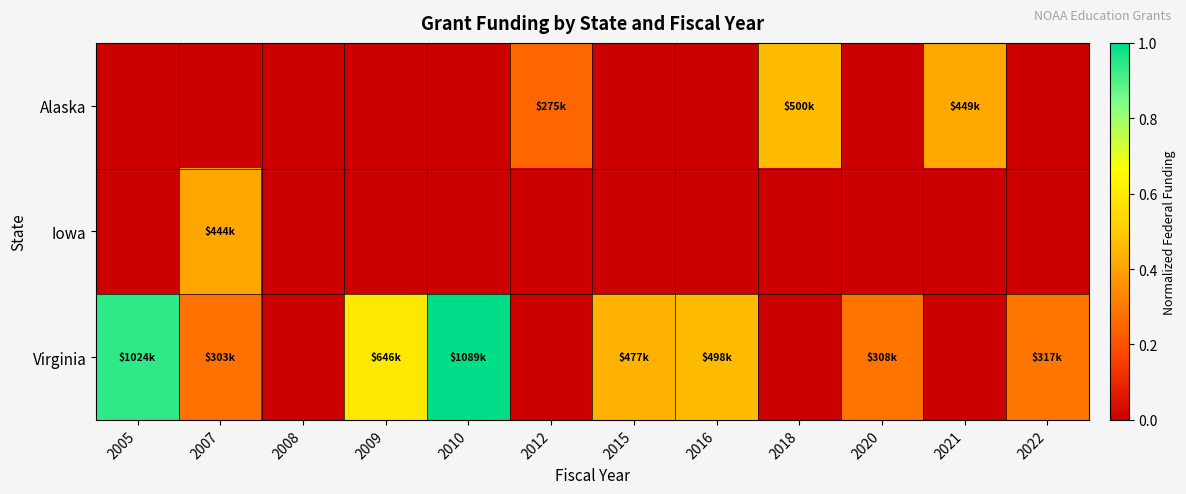

Reading left to right, list all the values displayed in this chart.

Alaska: 2005=0.0	2007=0.0	2008=0.0	2009=0.0	2010=0.0	2012=0.3	2015=0.0	2016=0.0	2018=0.5	2020=0.0	2021=0.4	2022=0.0
Iowa: 2005=0.0	2007=0.4	2008=0.0	2009=0.0	2010=0.0	2012=0.0	2015=0.0	2016=0.0	2018=0.0	2020=0.0	2021=0.0	2022=0.0
Virginia: 2005=0.9	2007=0.3	2008=0.0	2009=0.6	2010=1.0	2012=0.0	2015=0.4	2016=0.5	2018=0.0	2020=0.3	2021=0.0	2022=0.3